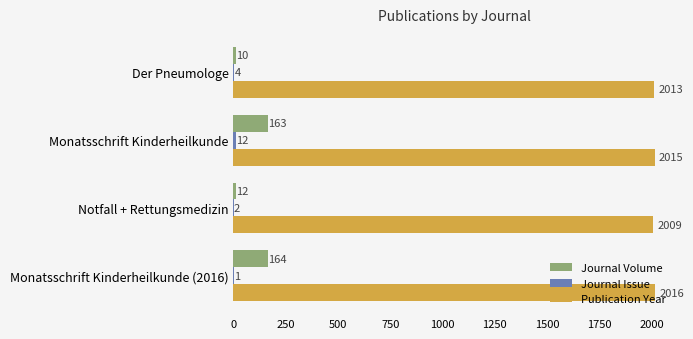

Which series has the largest range (max minus min)?

Journal Volume